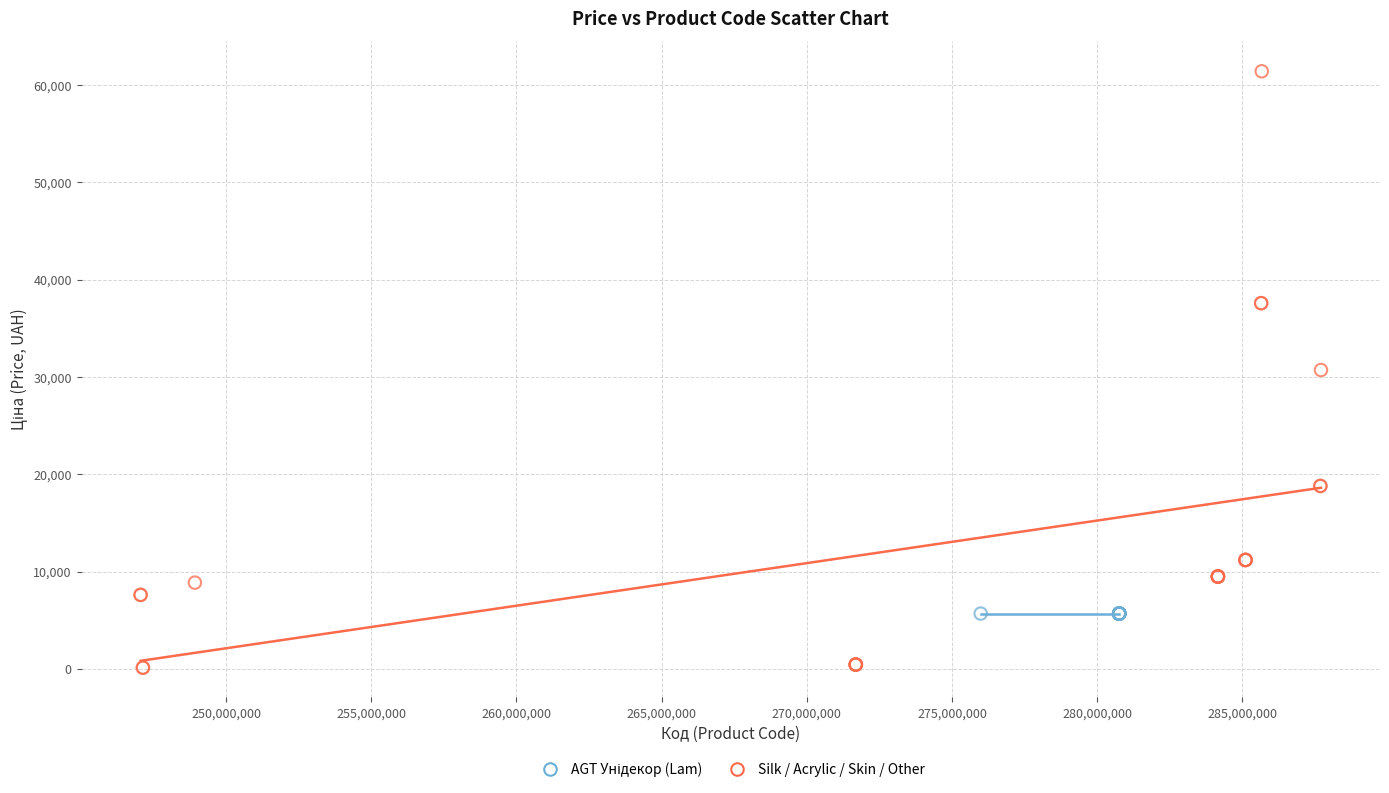

Which series contains the lowest Y value?

Silk / Acrylic / Skin / Other